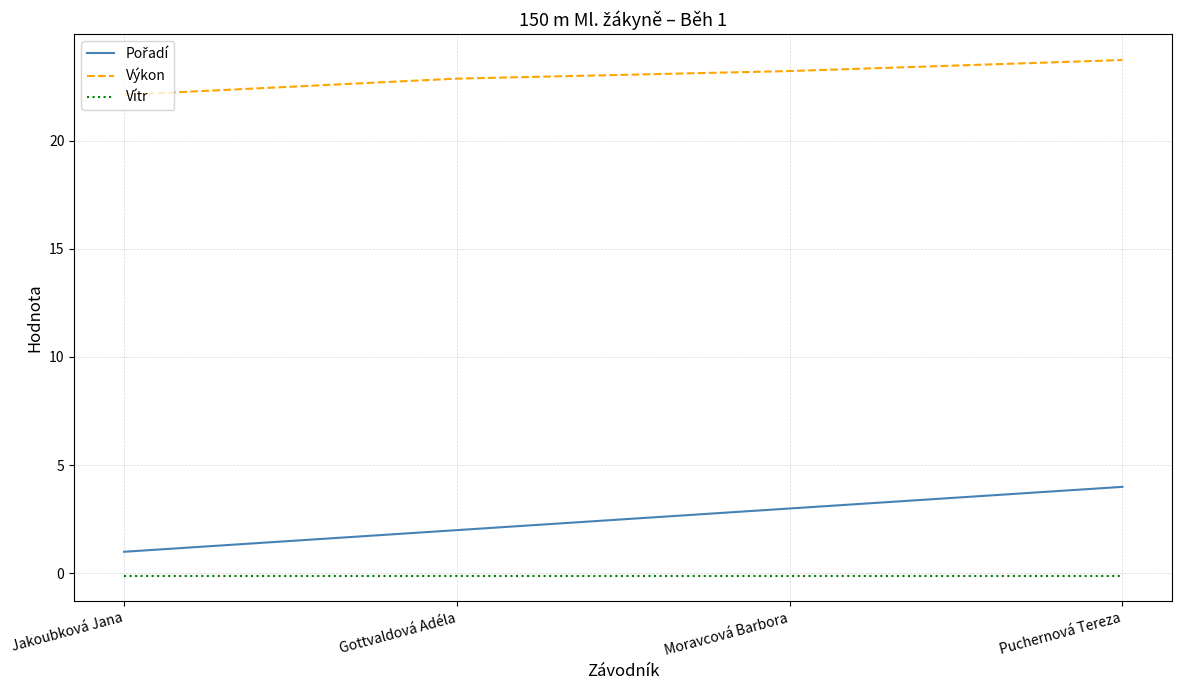

Is the value of Výkon at Gottvaldová Adéla greater than the value of Vítr at Gottvaldová Adéla?

Yes